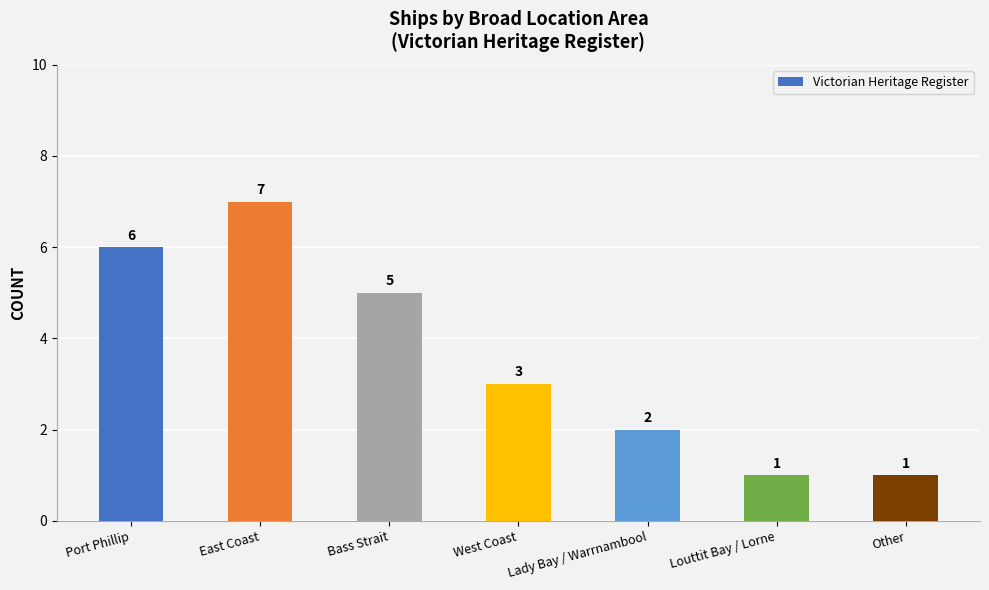

What is the value of the 5th bar from the left?

2